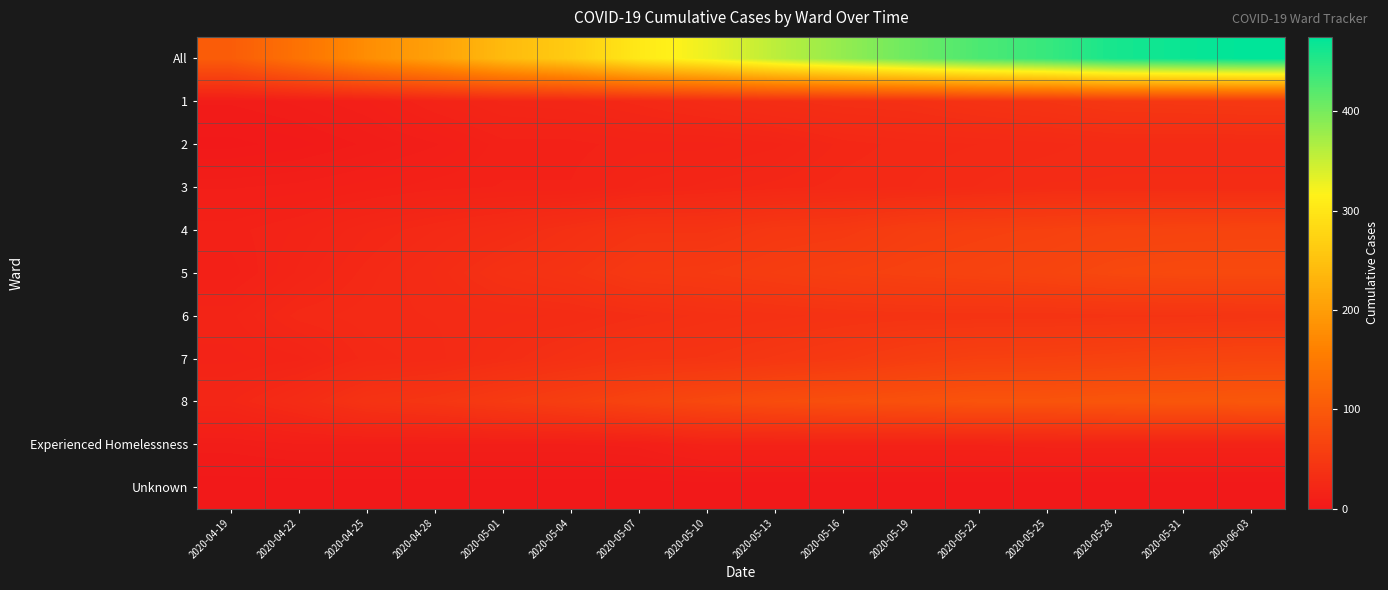

Which series has the largest total across all categories?

All